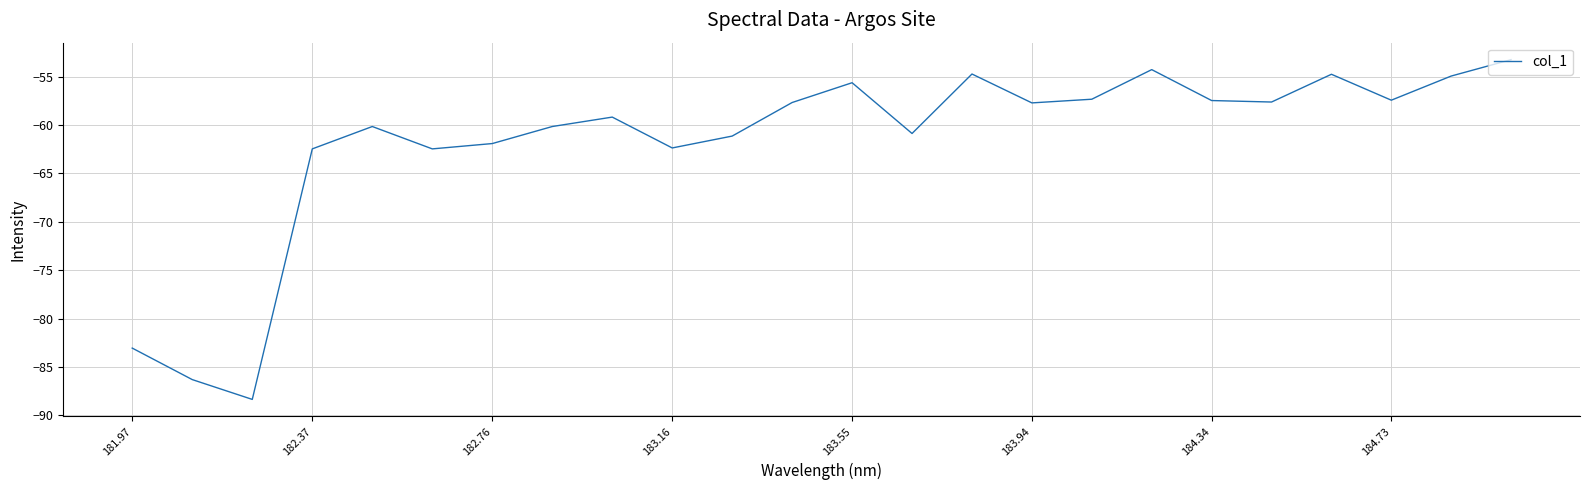

What is the maximum value shown in the chart?

-53.2